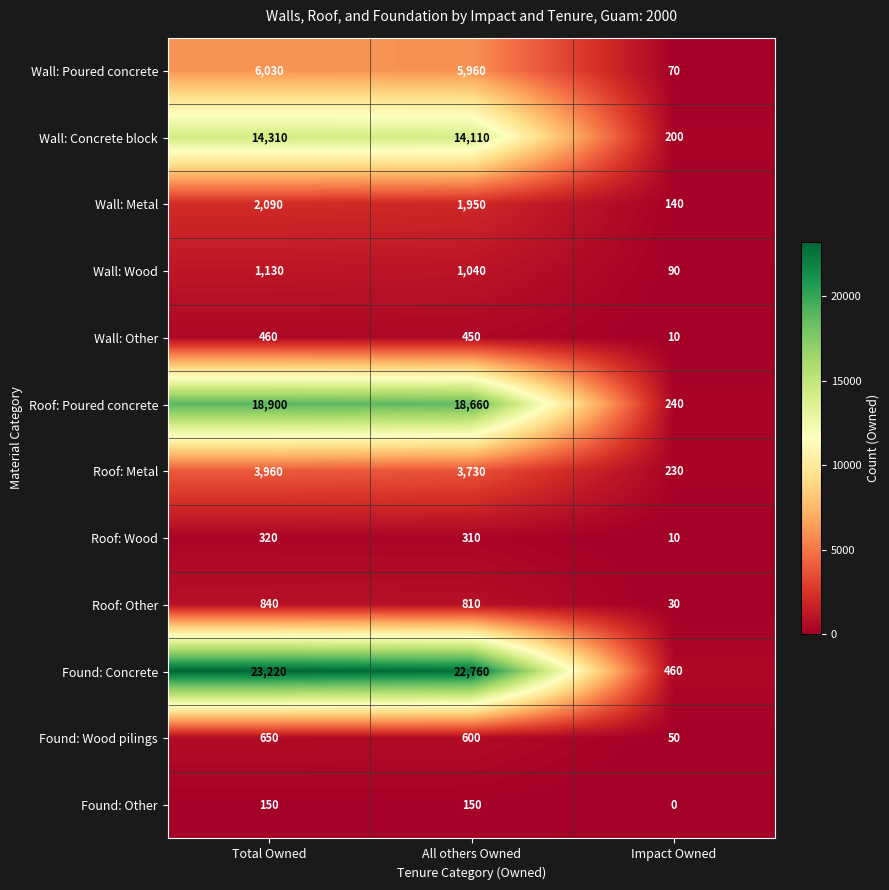

Which series changed the most between Total Owned and Impact Owned?

Found: Concrete